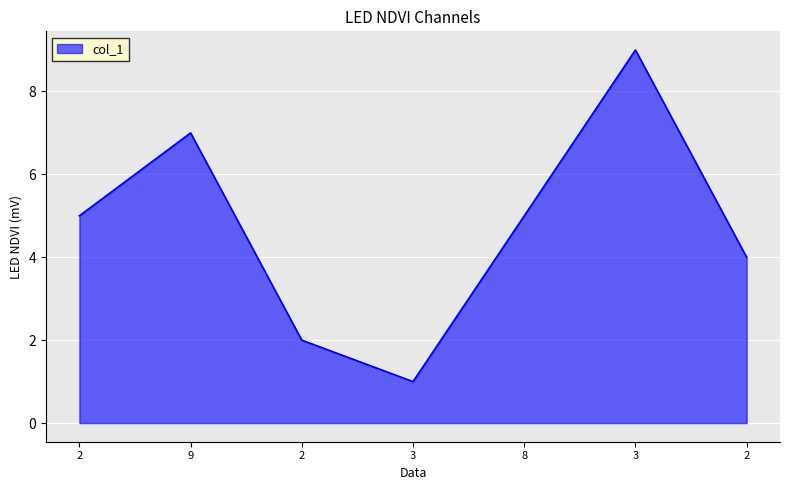

True or false: the data shows 4 at 2.

True